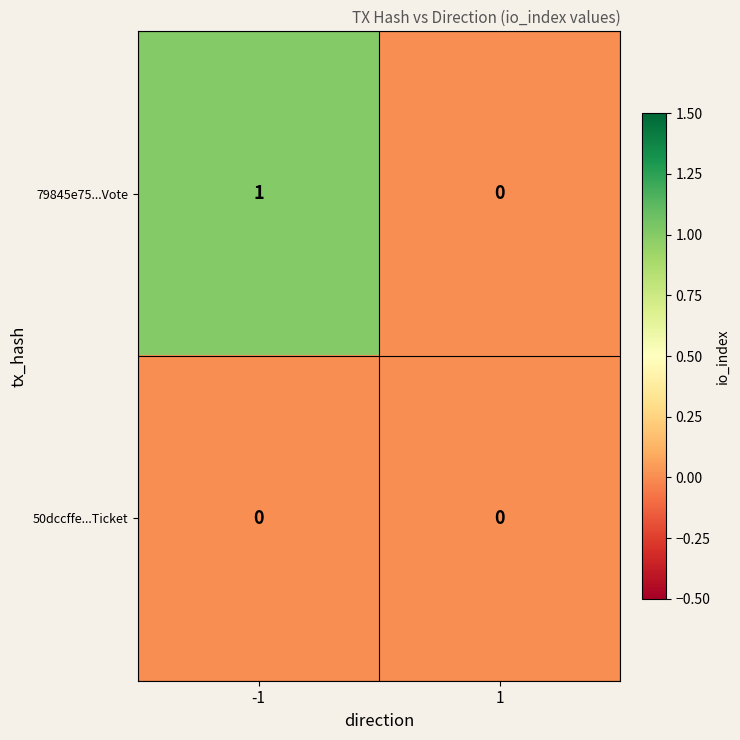

How many distinct data groups are displayed?

2